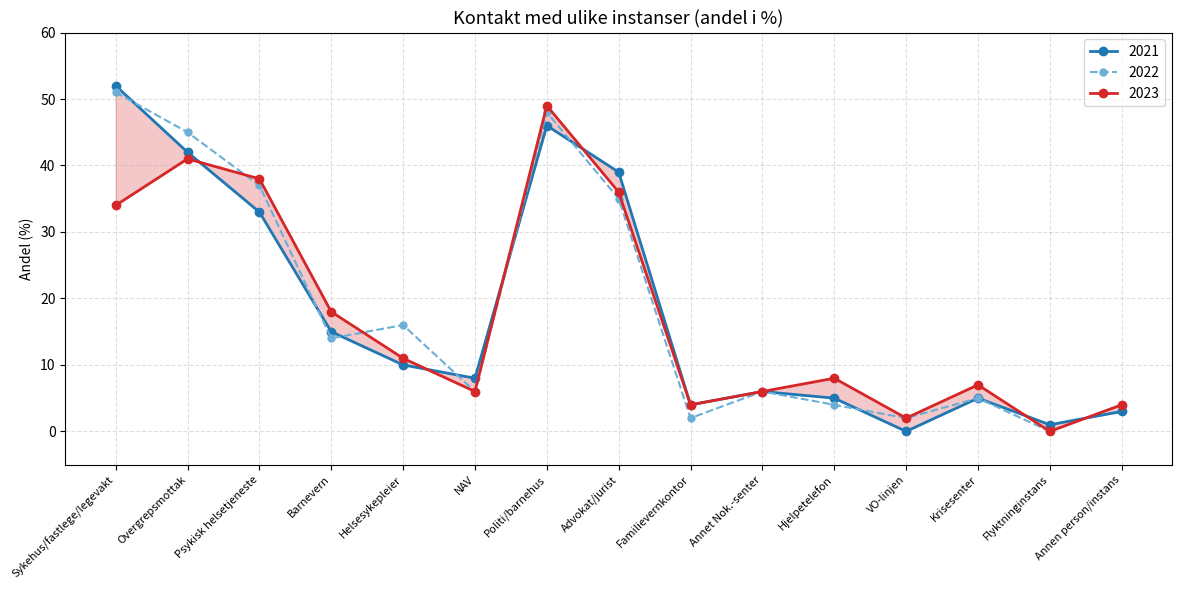

How many positive values does the 2022 series have?

14